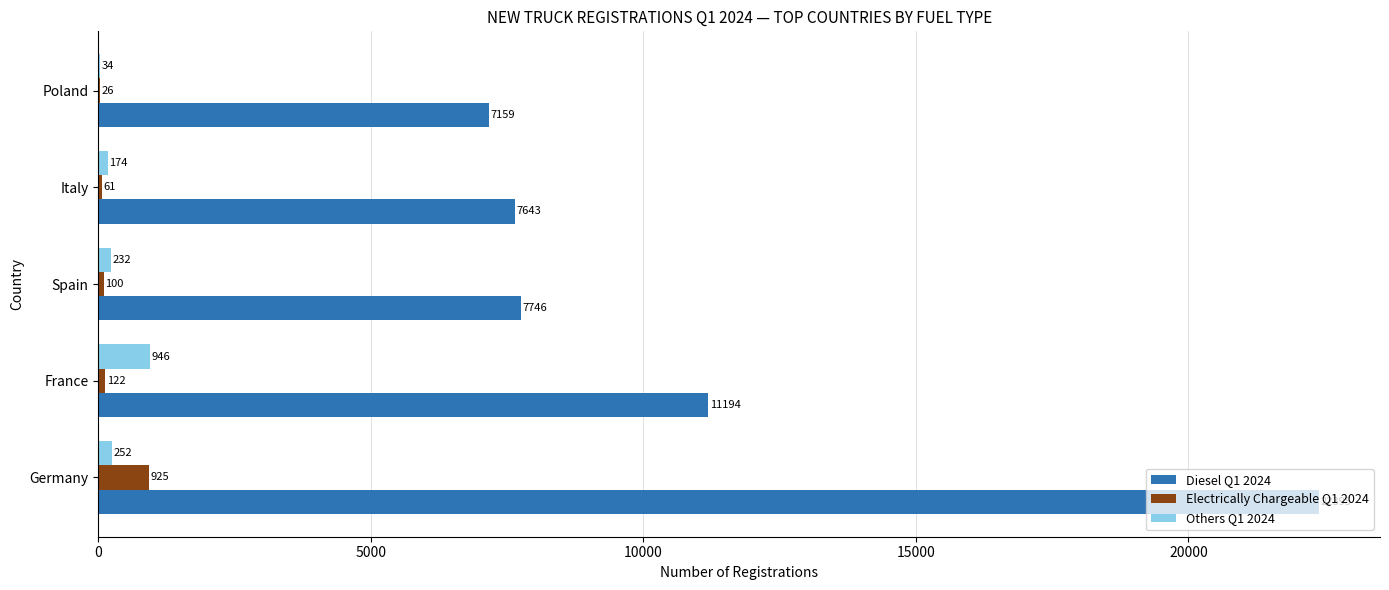

At which category is the sum across all series the highest?

Germany